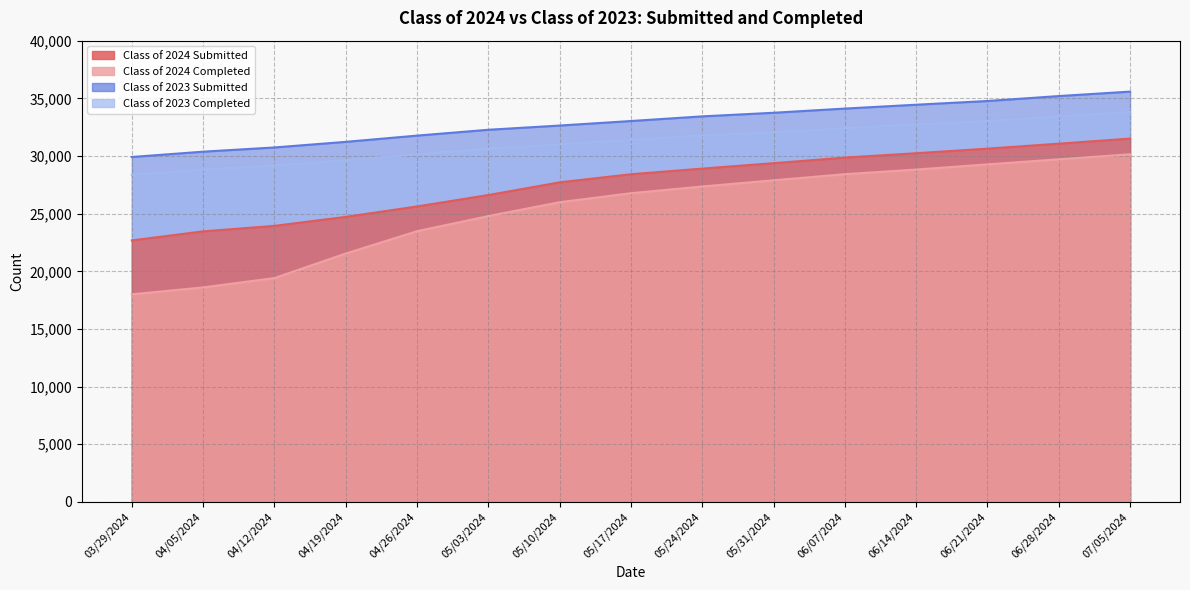

True or false: Class of 2023 Completed and Class of 2024 Completed cross at least once.

False